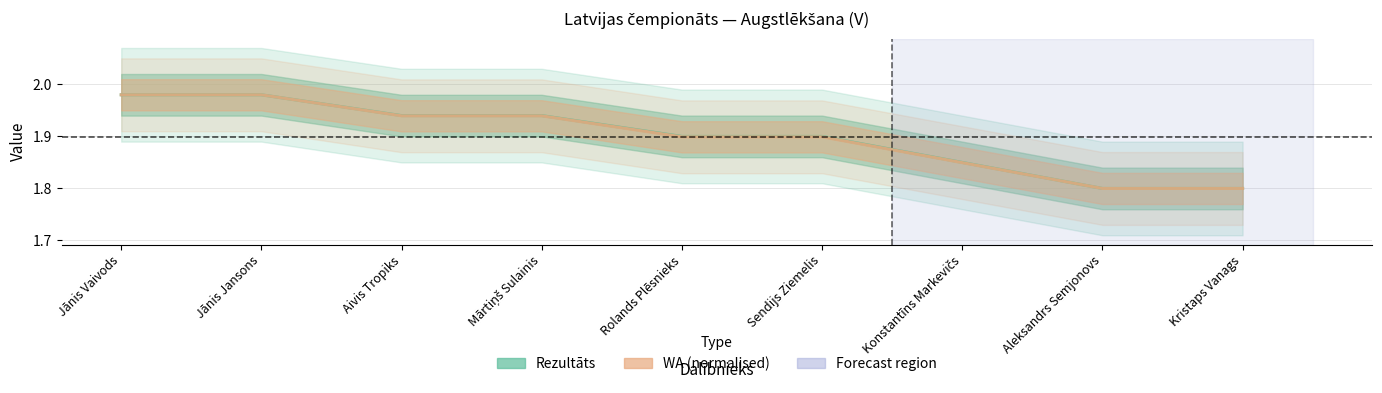

Does the chart have visible grid lines?

Yes